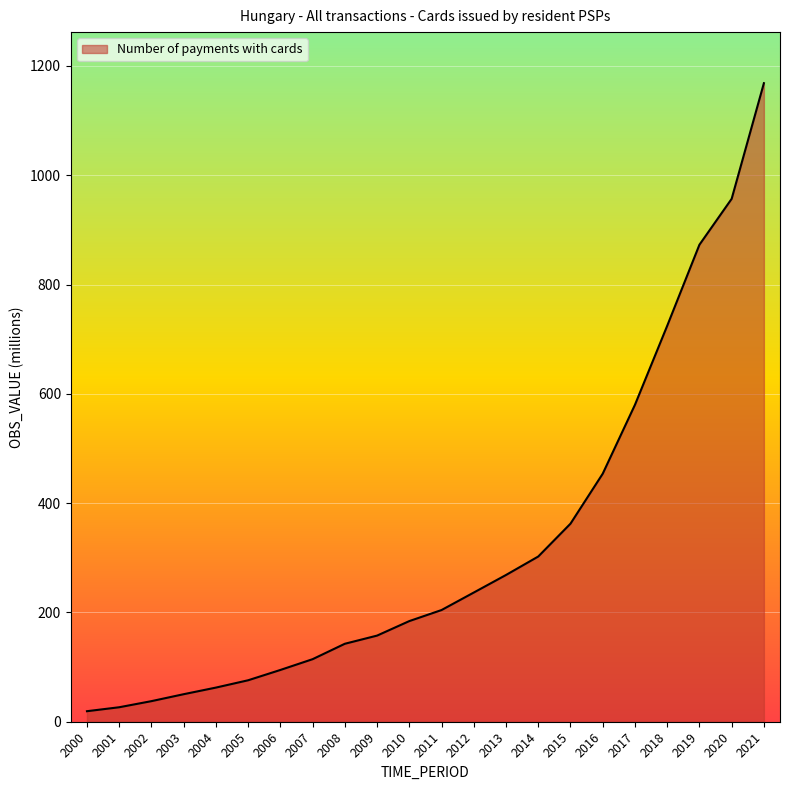

What is the maximum value shown in the chart?

1168.4